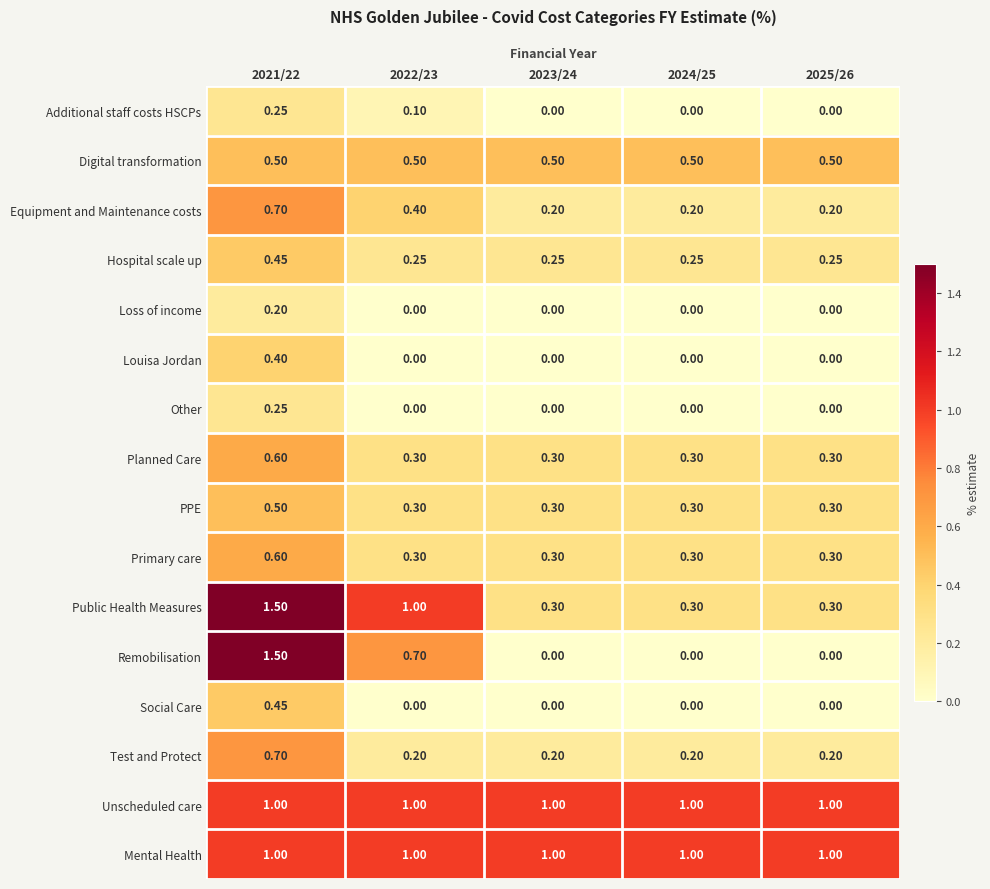

Between 2021/22 and 2025/26, which series saw the biggest shift?

Remobilisation